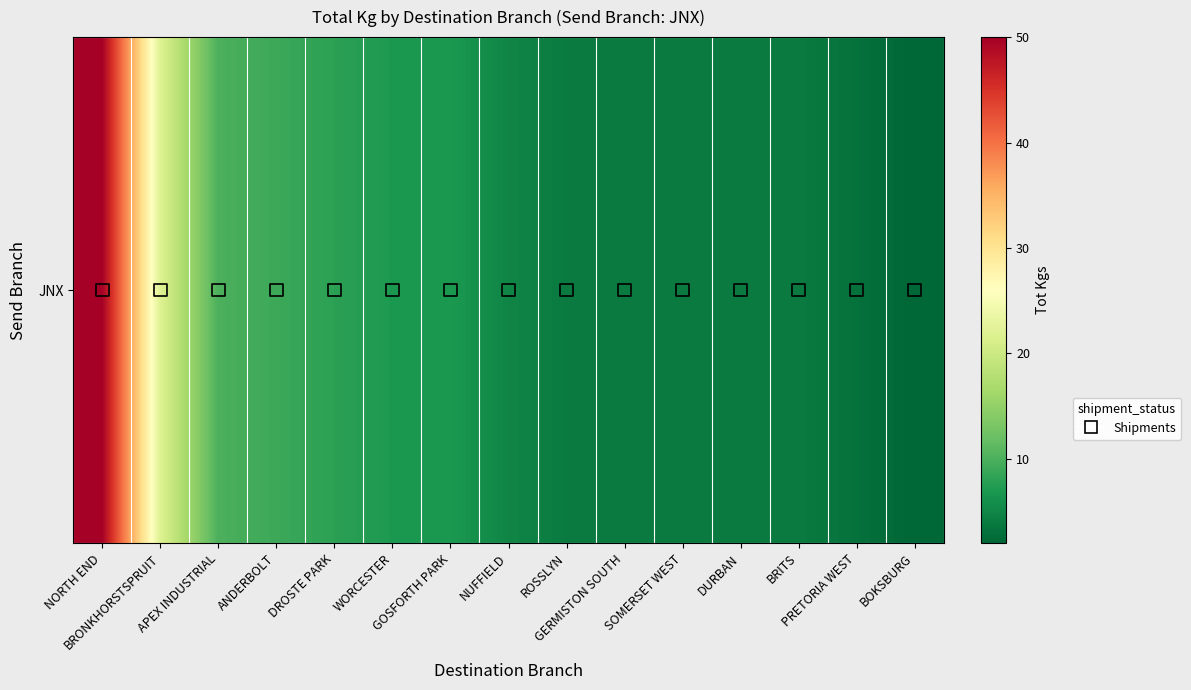

Between WORCESTER and BRONKHORSTSPRUIT, which is larger?

BRONKHORSTSPRUIT